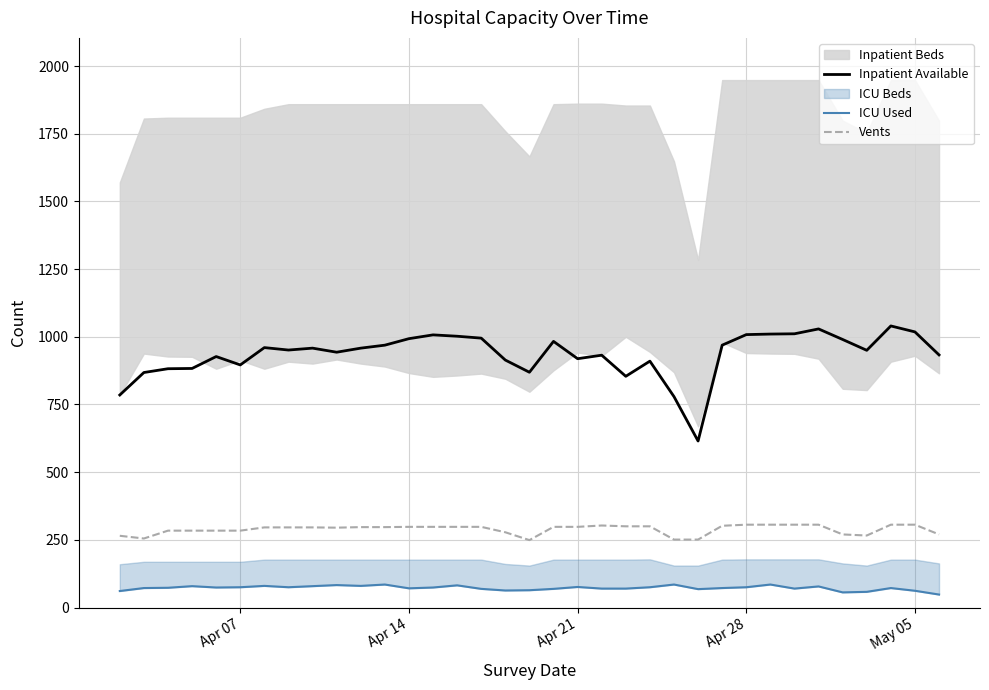

True or false: Vents and Inpatient Available cross at least once.

False